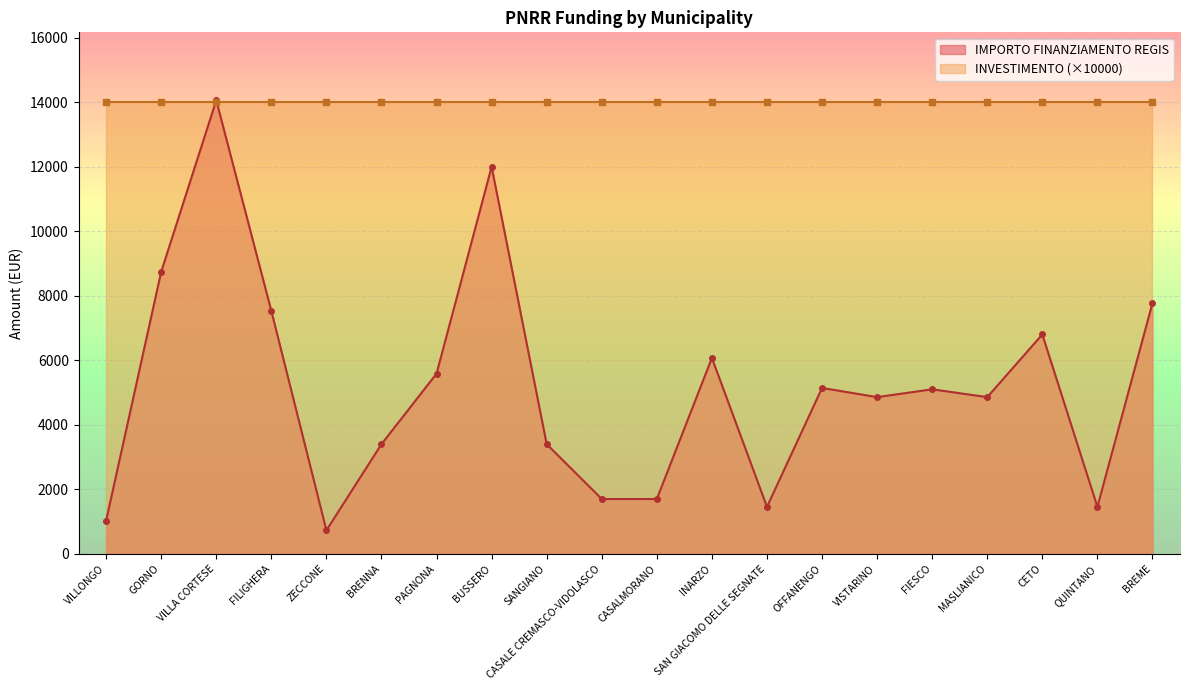

What is the value of the 6th point from the left?

3402